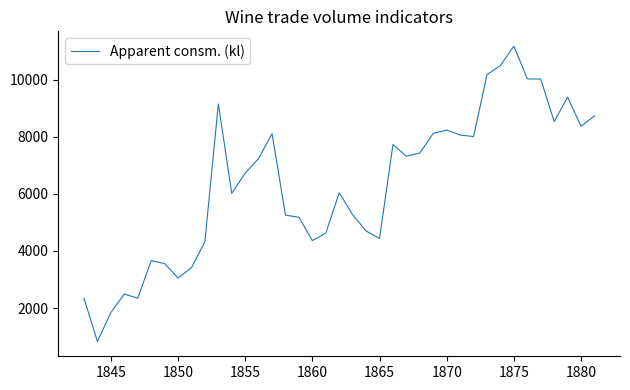

What is the sum of all values?

246779.4